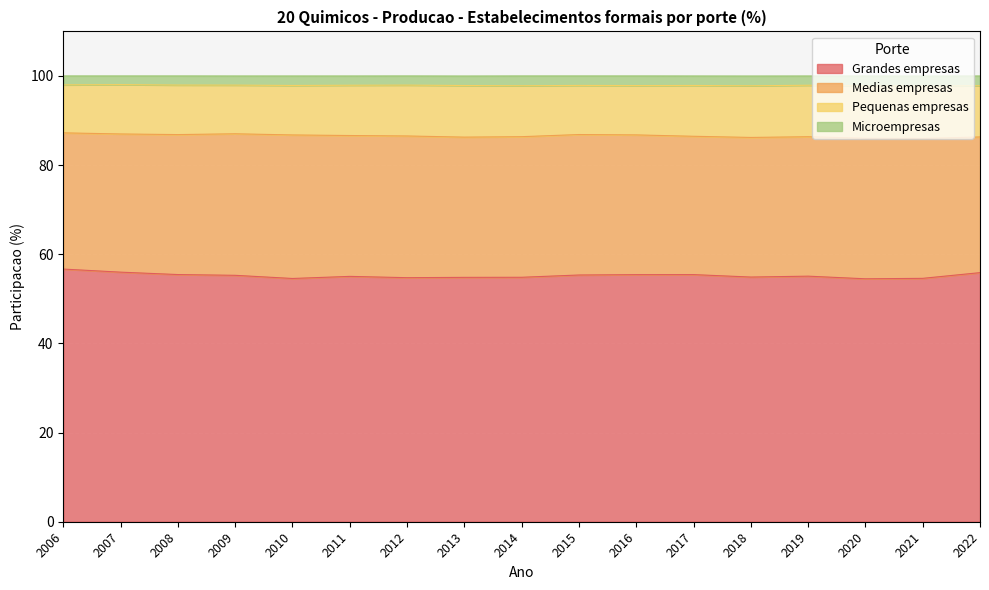

Is it true that Grandes empresas equals 94.9 at 2018?

False